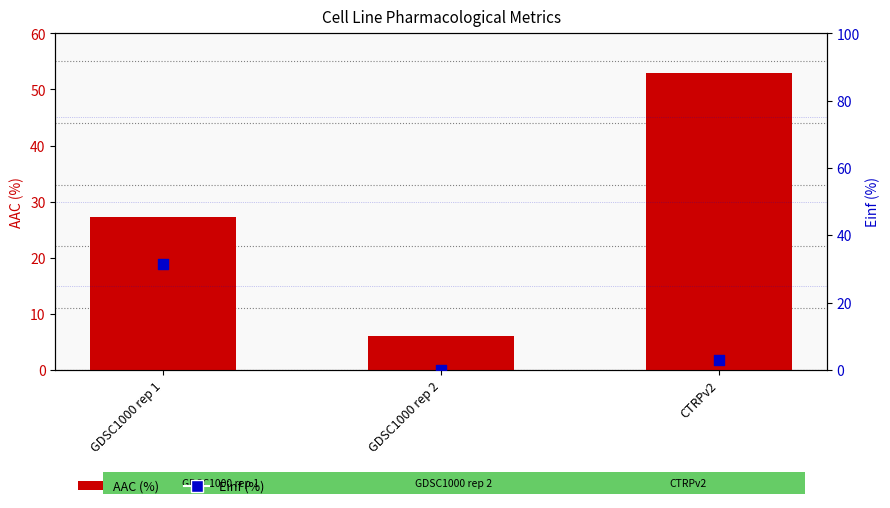

Which series contains the lowest Y value?

Einf (%)